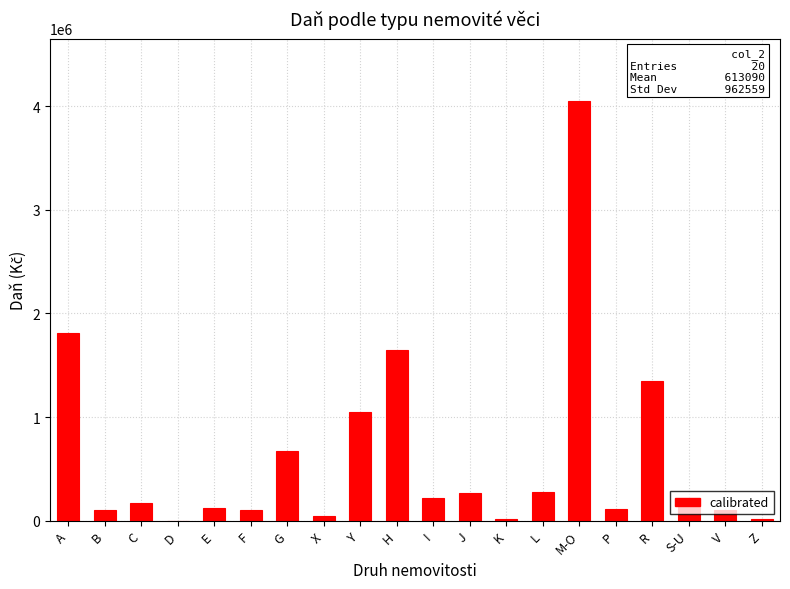

Which has a higher value, J or R?

R